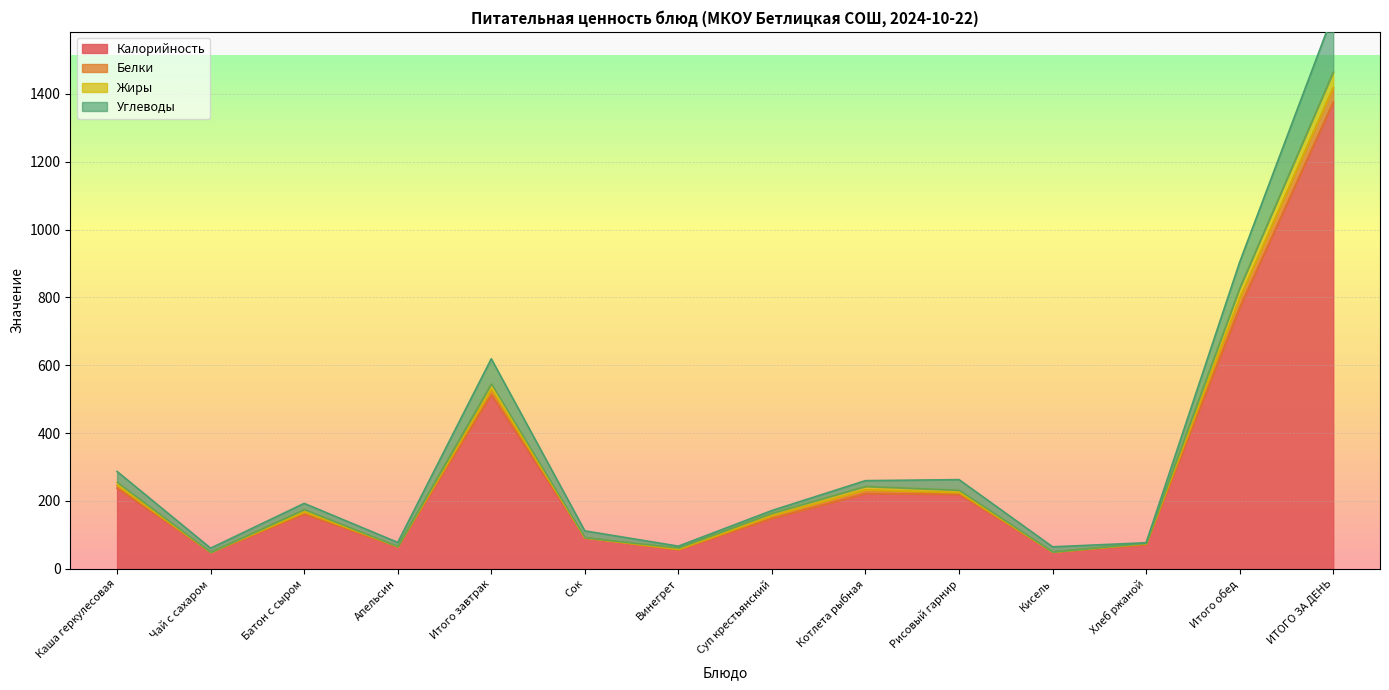

True or false: Калорийность has a value of 770 at Итого обед.

True